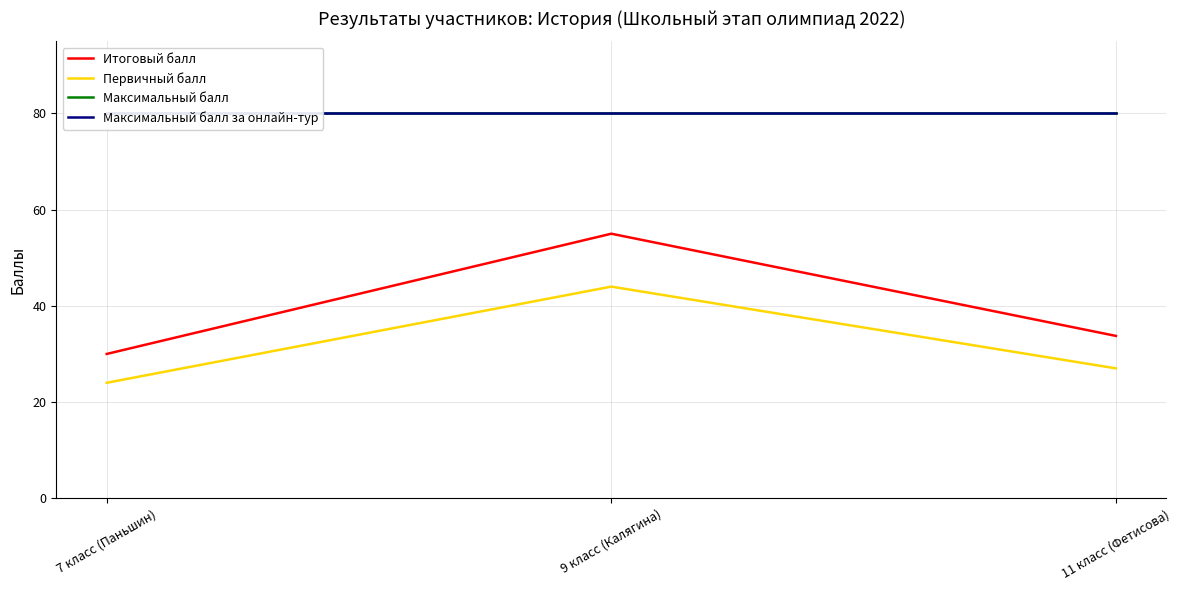

Which series has the widest spread of values?

Итоговый балл